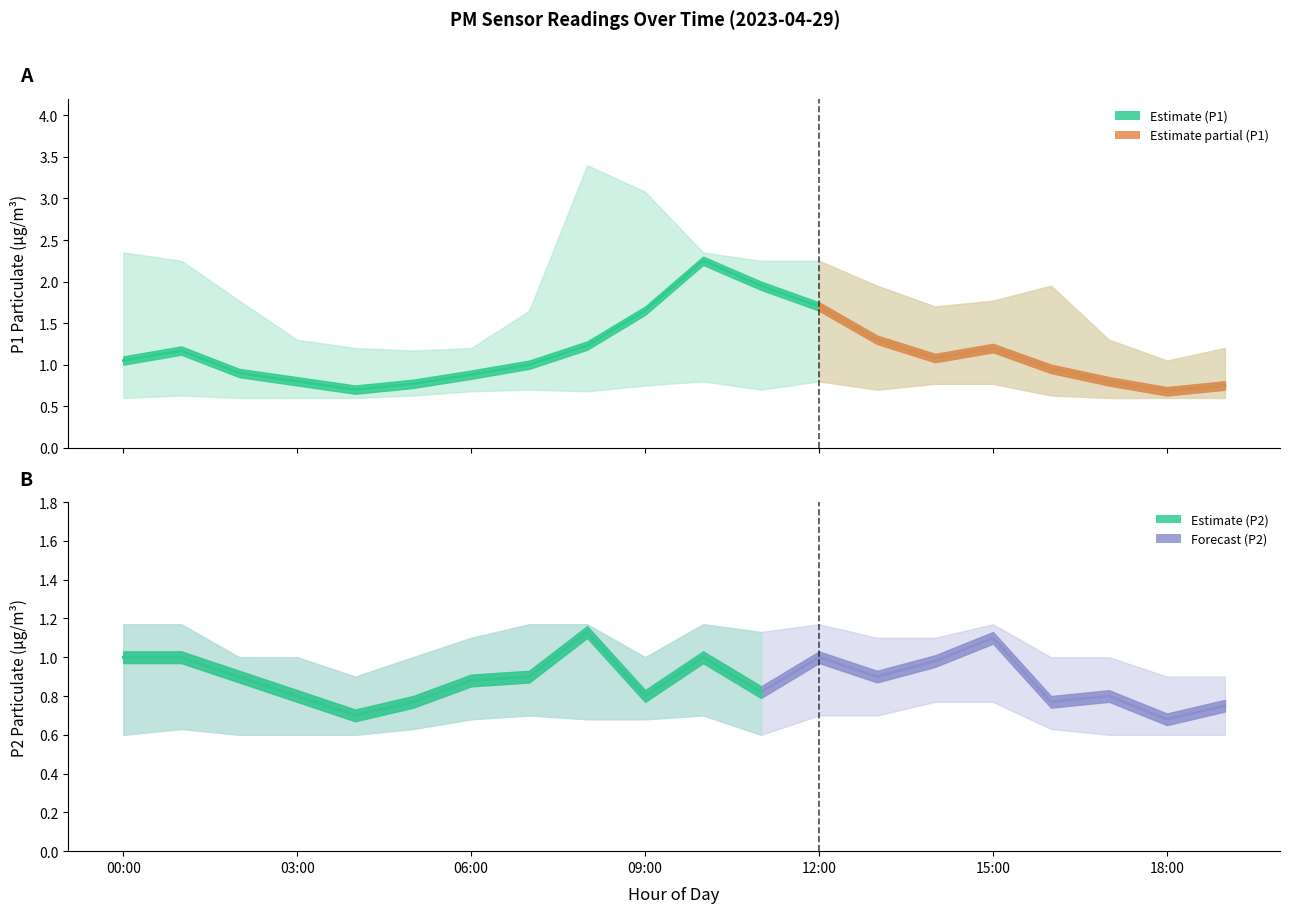

At how many categories does at least one series exceed 0?

20